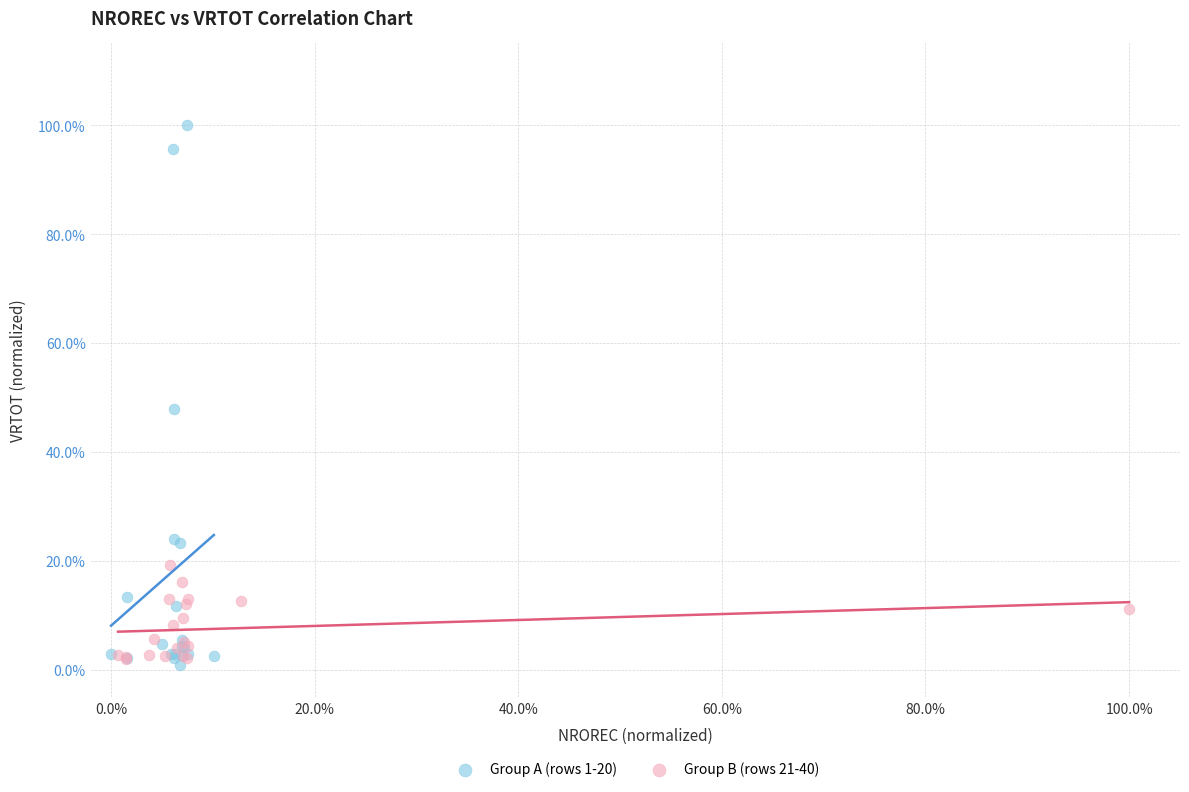

What are all the series names shown in the legend?

Group A (rows 1-20), Group B (rows 21-40)